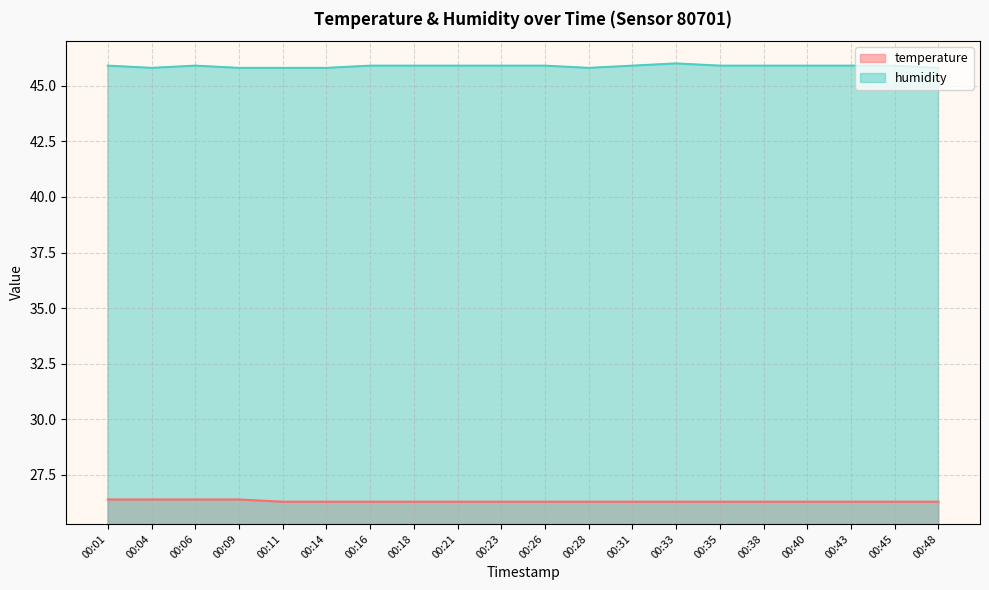

Does the chart have visible grid lines?

Yes